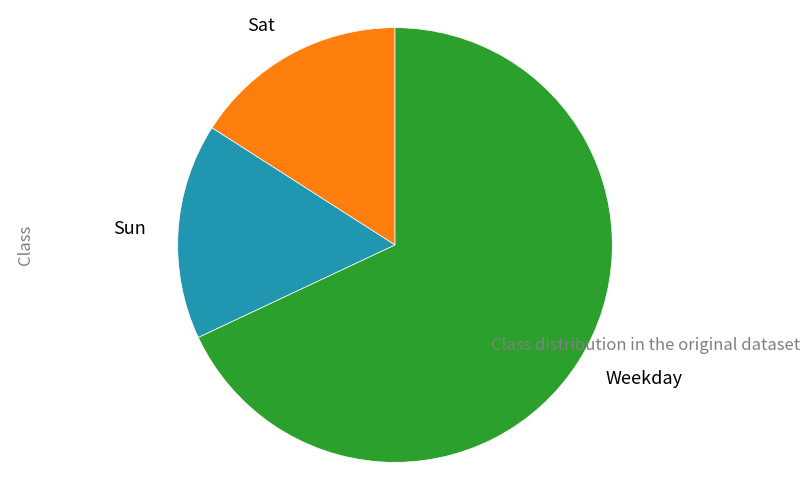

How many slices are in this pie chart?

3